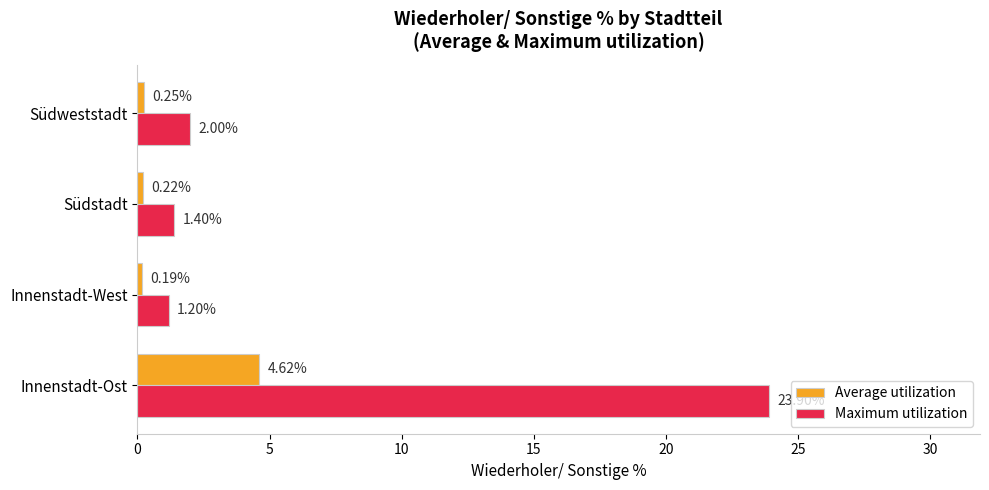

What is the greatest value displayed?

23.9